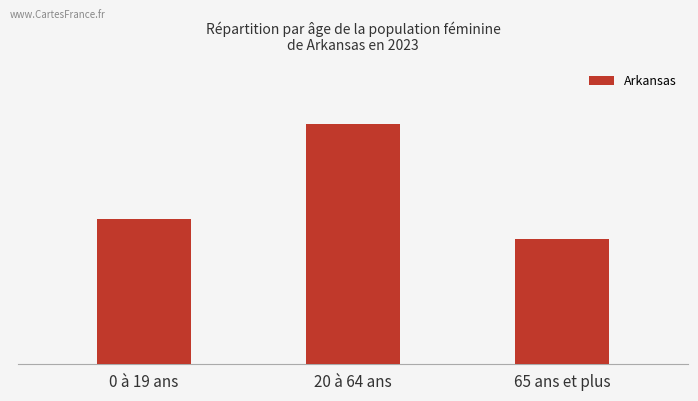

What is the value of the 2nd bar from the left?

673742